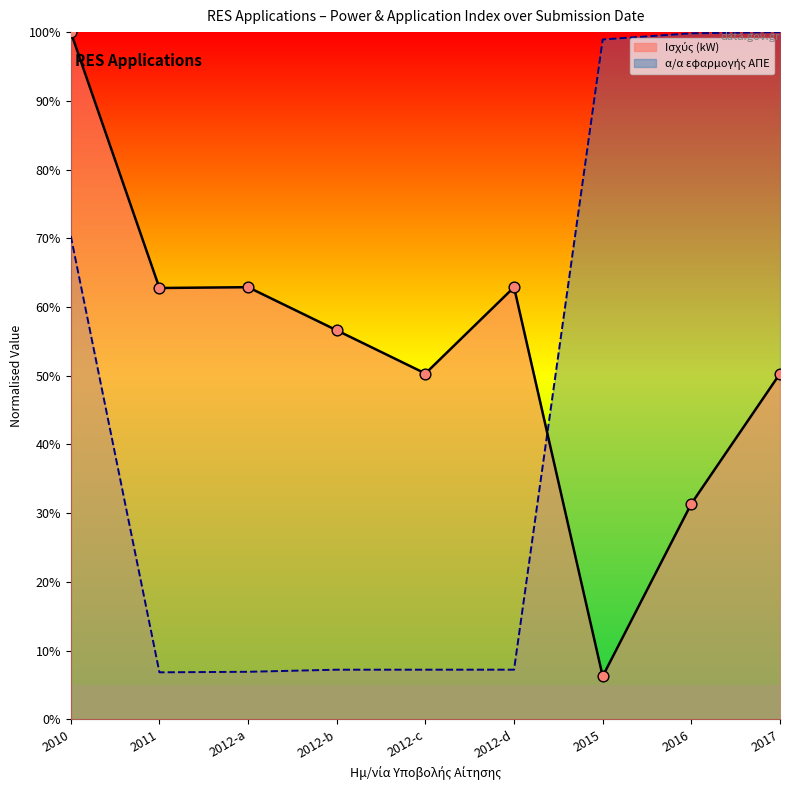

Which series contains the lowest Y value?

Ισχύς (kW)